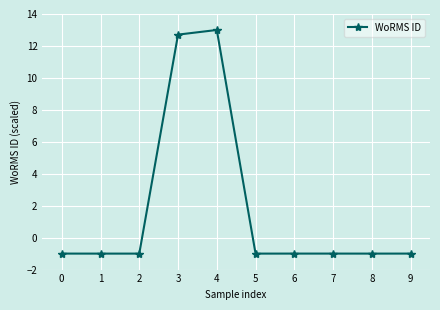

What is the maximum value shown in the chart?

13.0